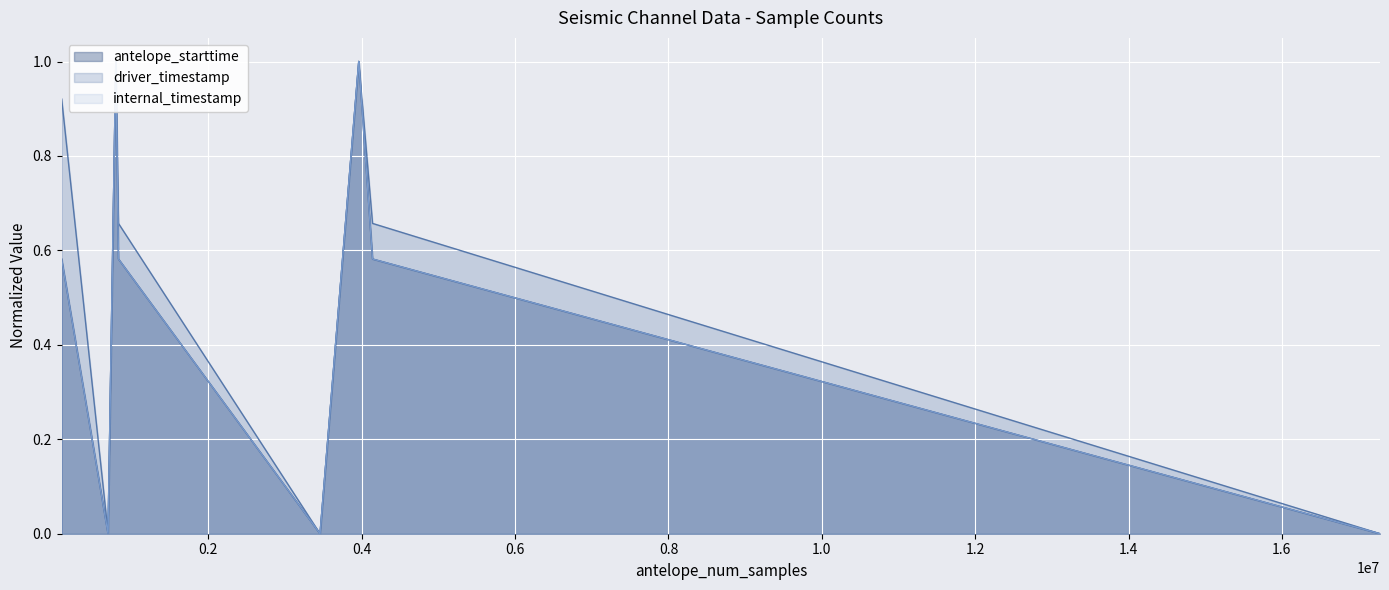

How many values in internal_timestamp are above zero?

14